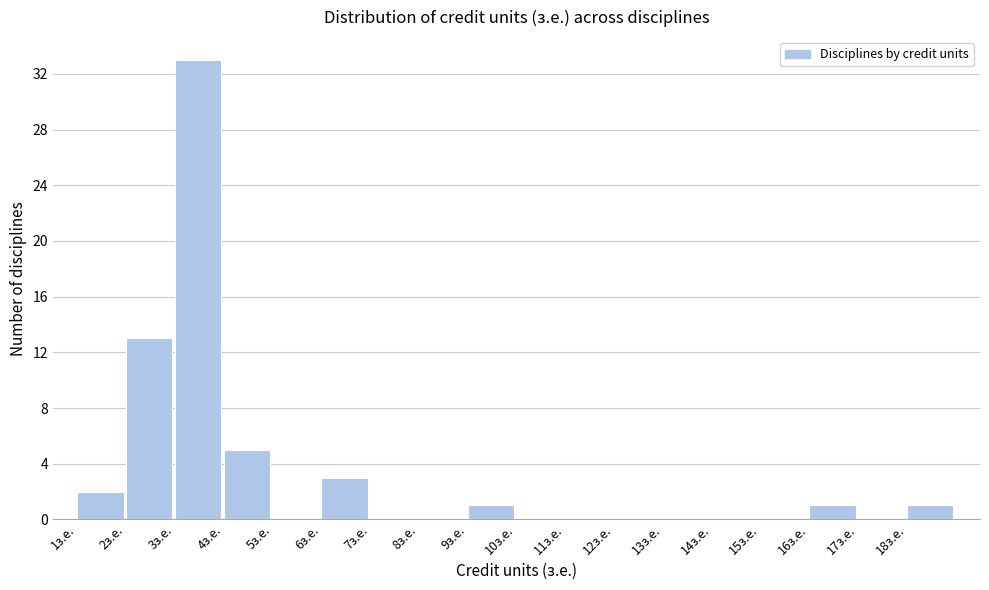

Reading left to right, list every bar in this chart as the range it spans on the x-axis followed by its height. The values are not printed on the chart, so give them approximately, as read against the axis.

1 to 2: 2
2 to 3: 13
3 to 4: 33
4 to 5: 5
5 to 6: 0
6 to 7: 3
7 to 8: 0
8 to 9: 0
9 to 10: 1
10 to 11: 0
11 to 12: 0
12 to 13: 0
13 to 14: 0
14 to 15: 0
15 to 16: 0
16 to 17: 1
17 to 18: 0
18 to 19: 1